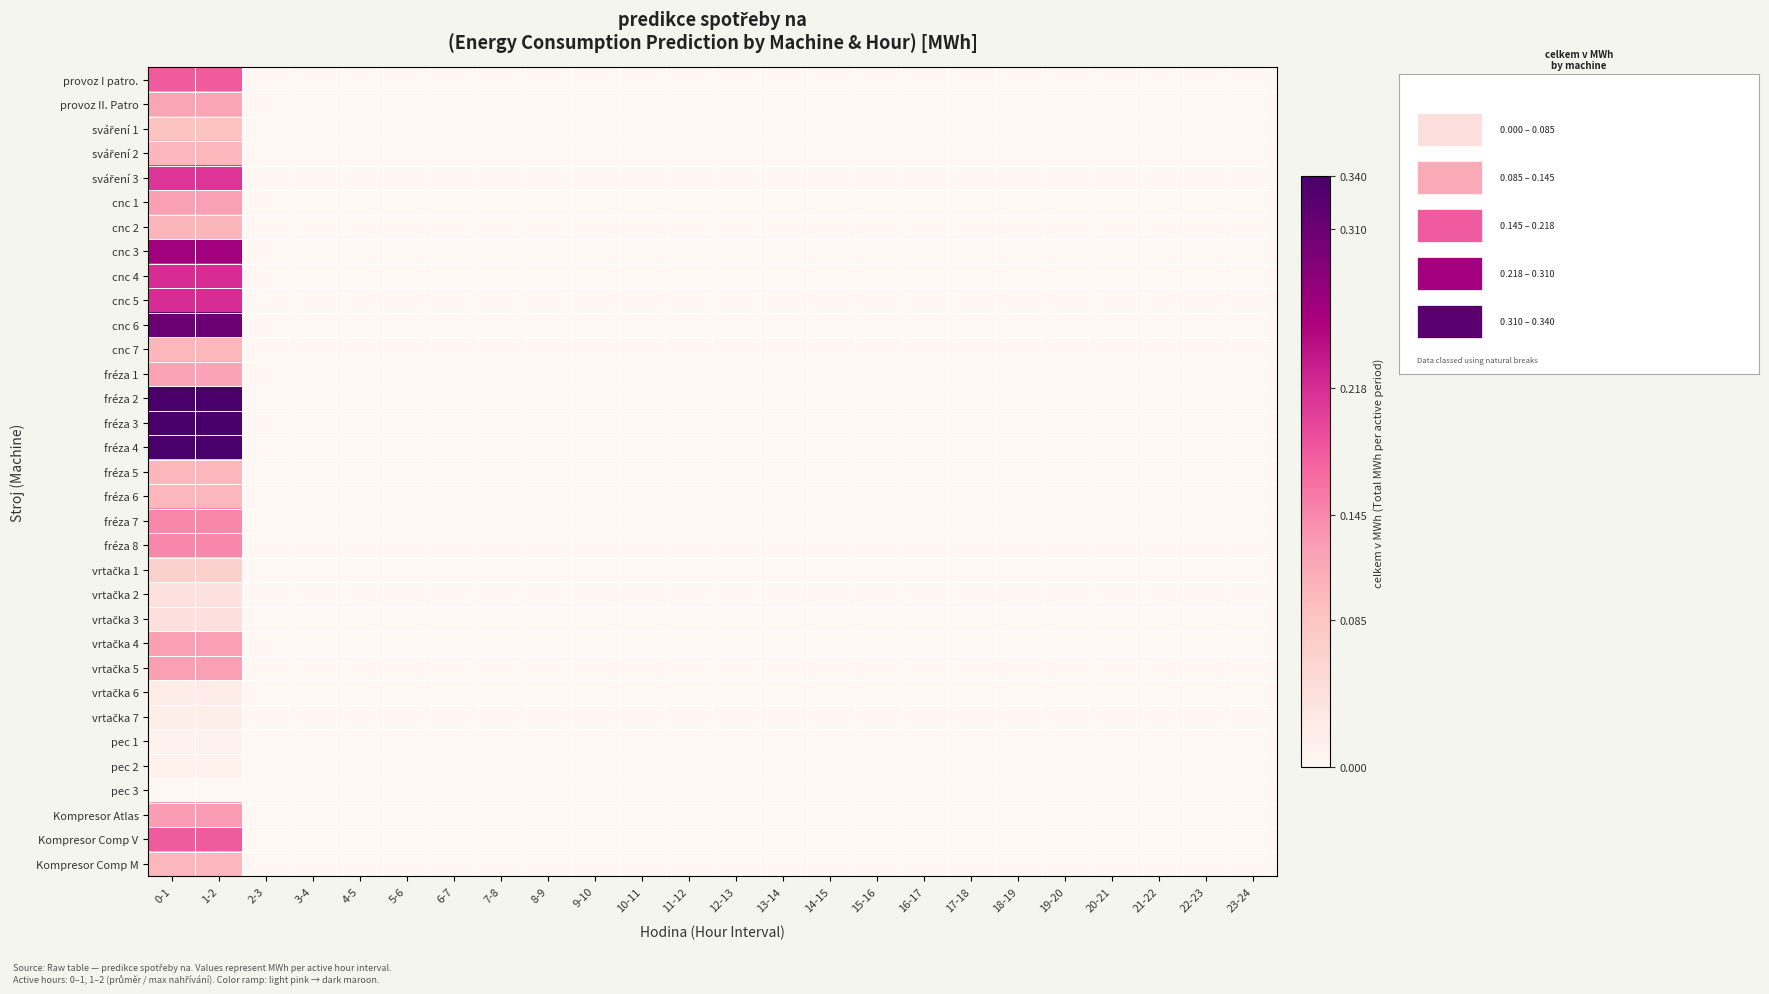

How many data points does each series have?

24